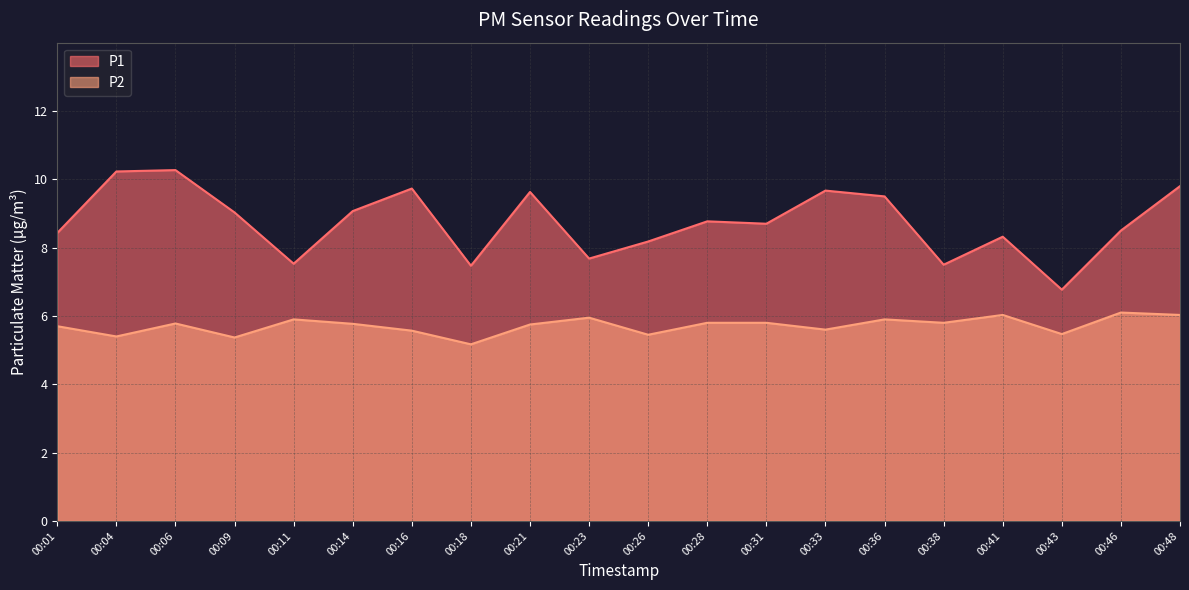

True or false: P2 has more than 1 points higher than both neighbors.

True